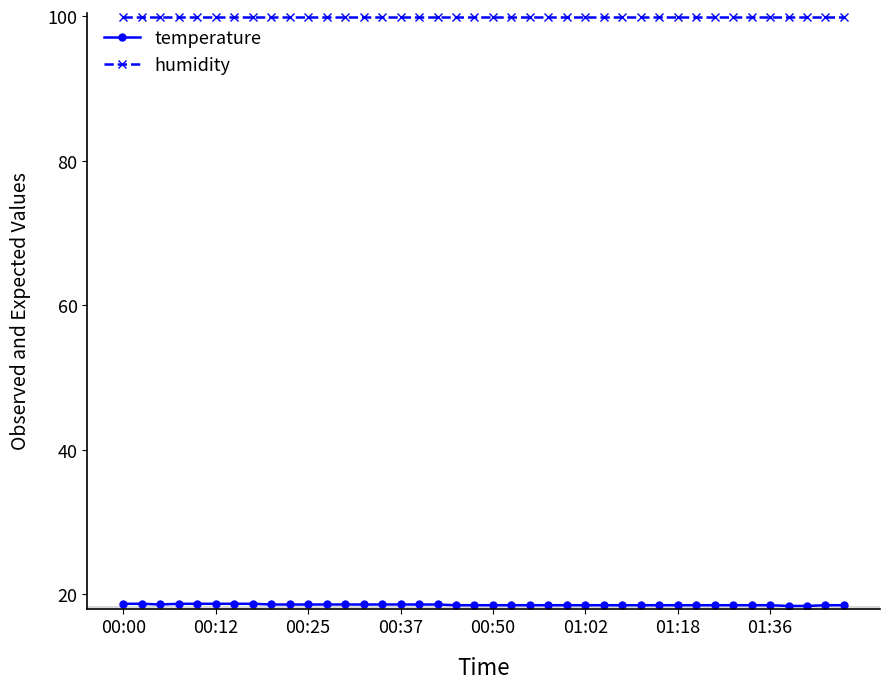

What is the average value of the humidity series?

99.9